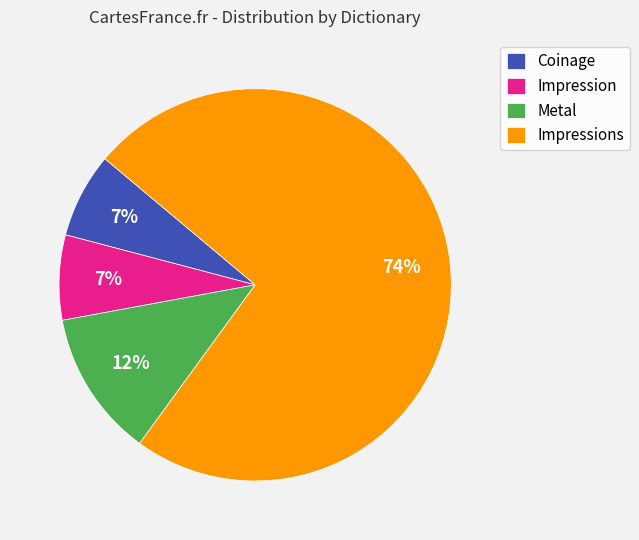

Which slice is the largest?

Impressions